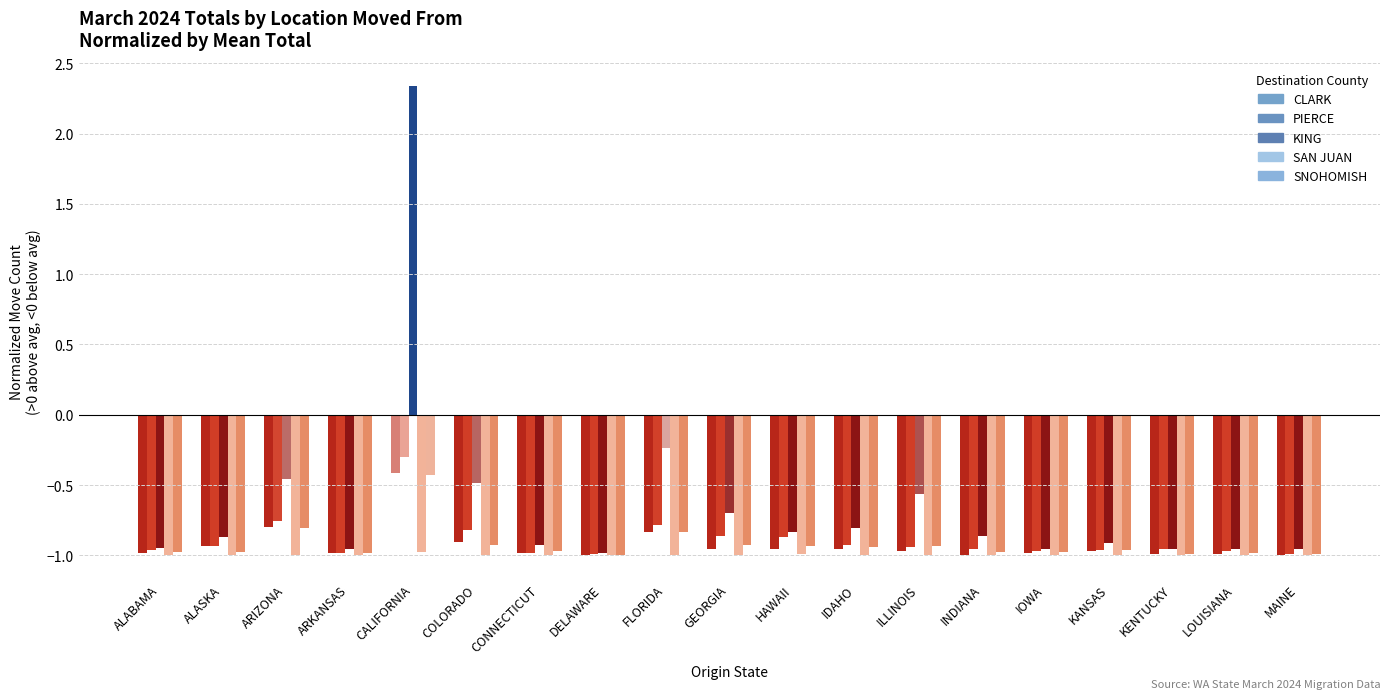

Which series has the largest total across all categories?

KING